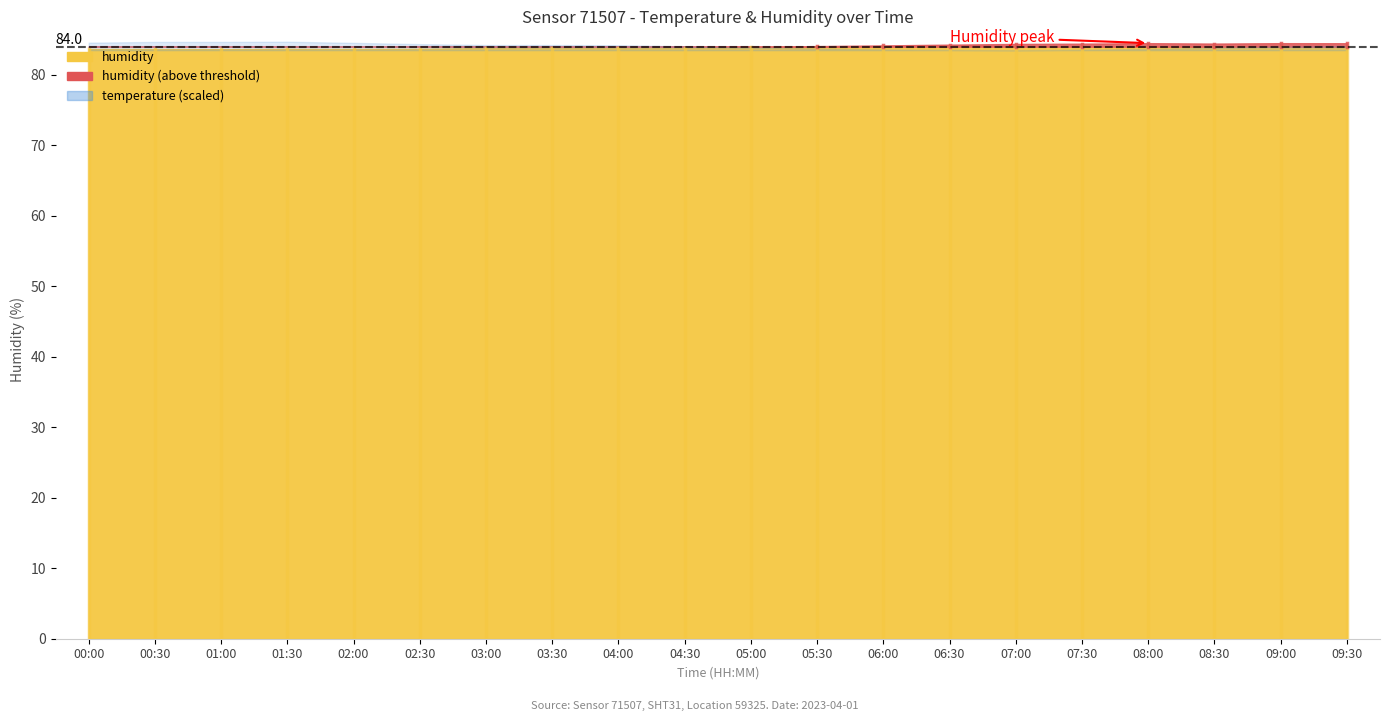

What is the label of the 7th point from the left?

03:00